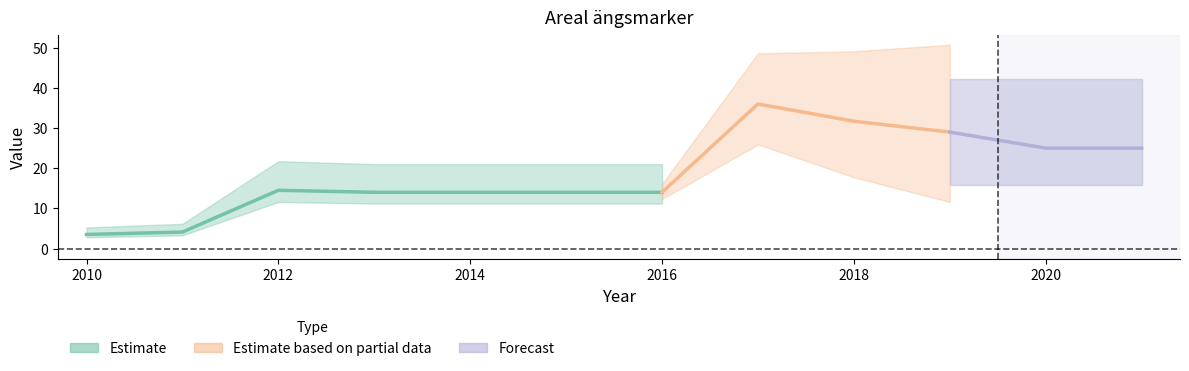

How many points are higher than both their immediate neighbors (excluding endpoints)?

2